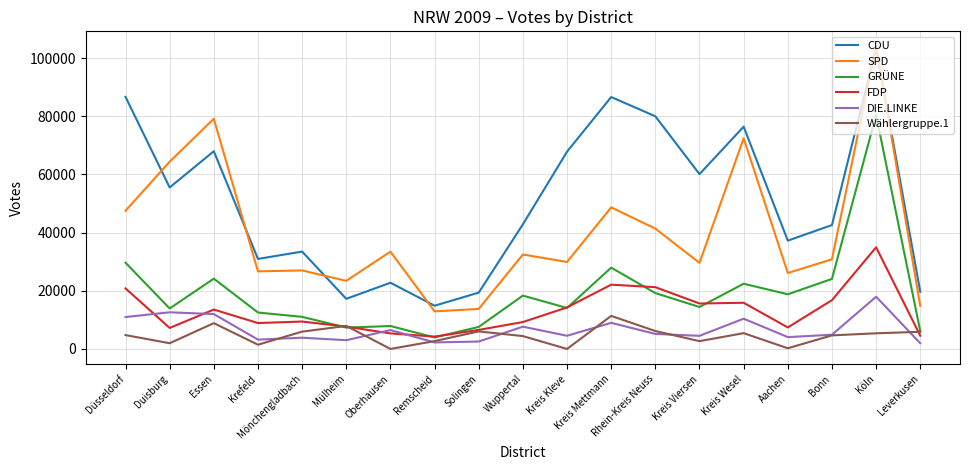

True or false: SPD has a value of 47525 at Düsseldorf.

True